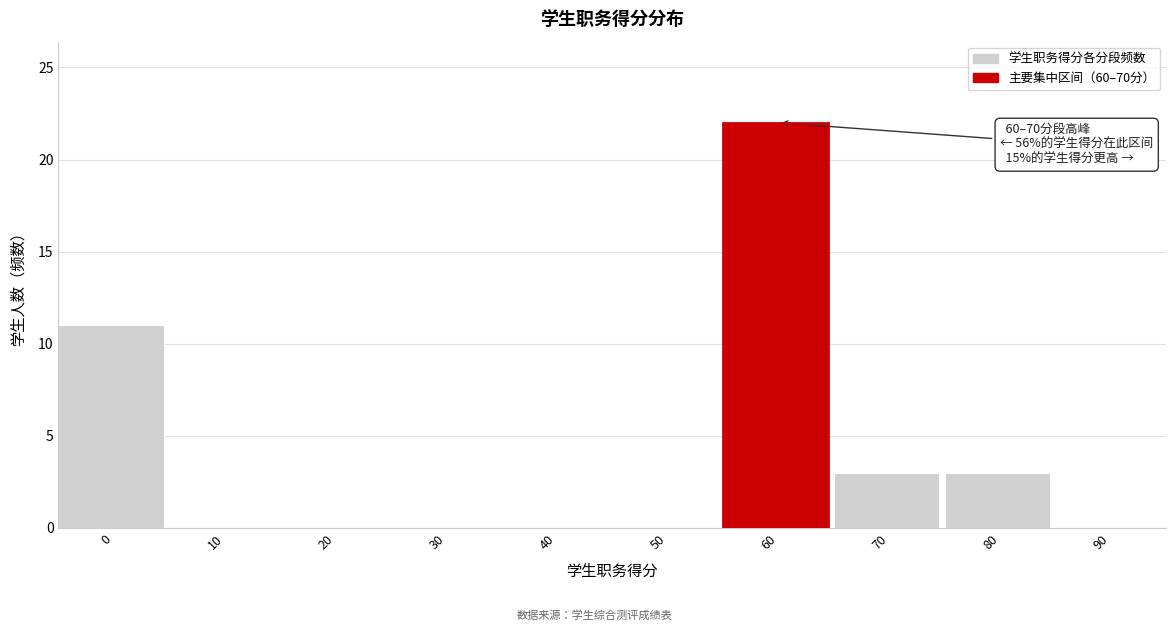

Reading left to right, list all the values displayed in this chart.

0=11	10=0	20=0	30=0	40=0	50=0	60=22	70=3	80=3	90=0